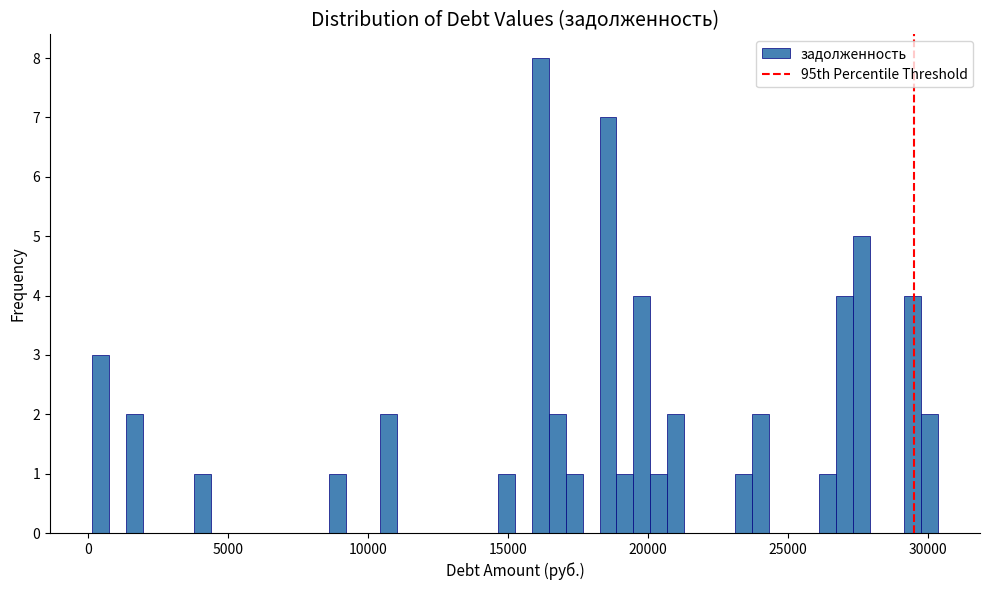

Read against the x-axis, roughly where is the centre of the tallest bar?

16000